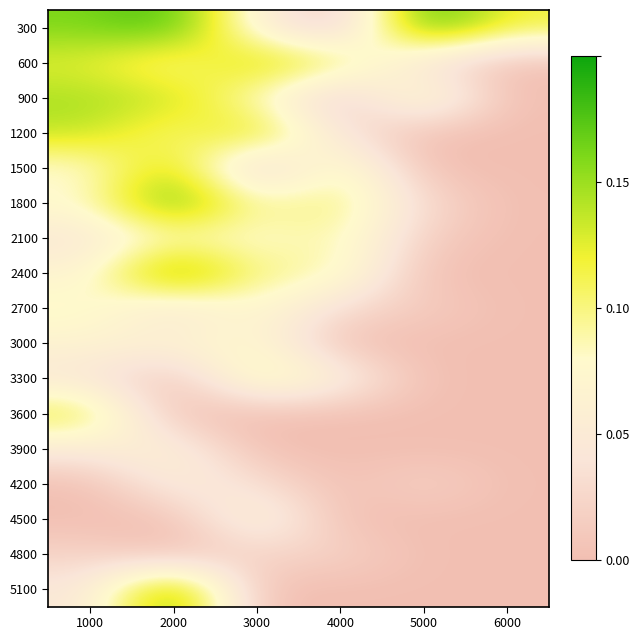

Rank the series by their maximum value, from highest to lowest.

300, 1800, 2400, 5100, 600, 900, 1200, 1500, 3600, 3300, 2100, 2700, 3000, 4500, 3900, 4200, 4800